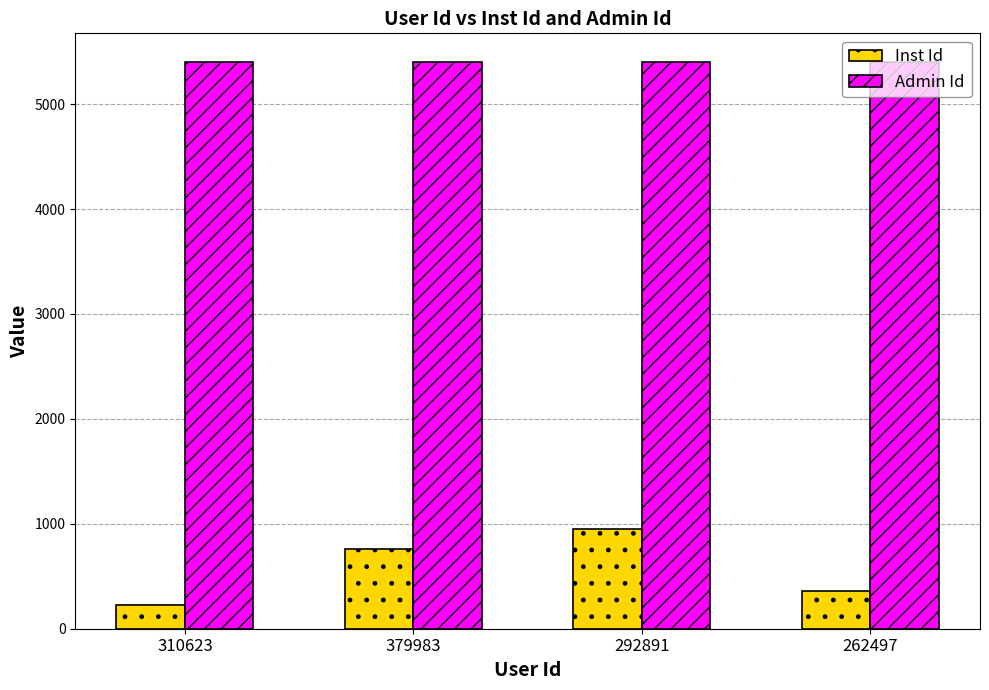

What is the difference between the maximum and minimum values in the Inst Id series?

723